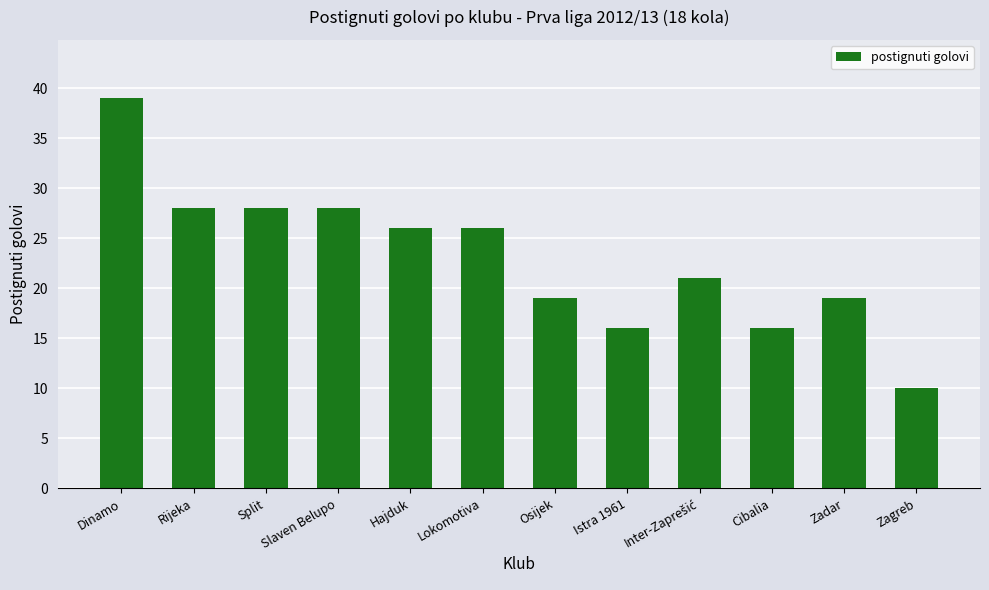

Reading right to left, list all the values displayed in this chart.

10	19	16	21	16	19	26	26	28	28	28	39